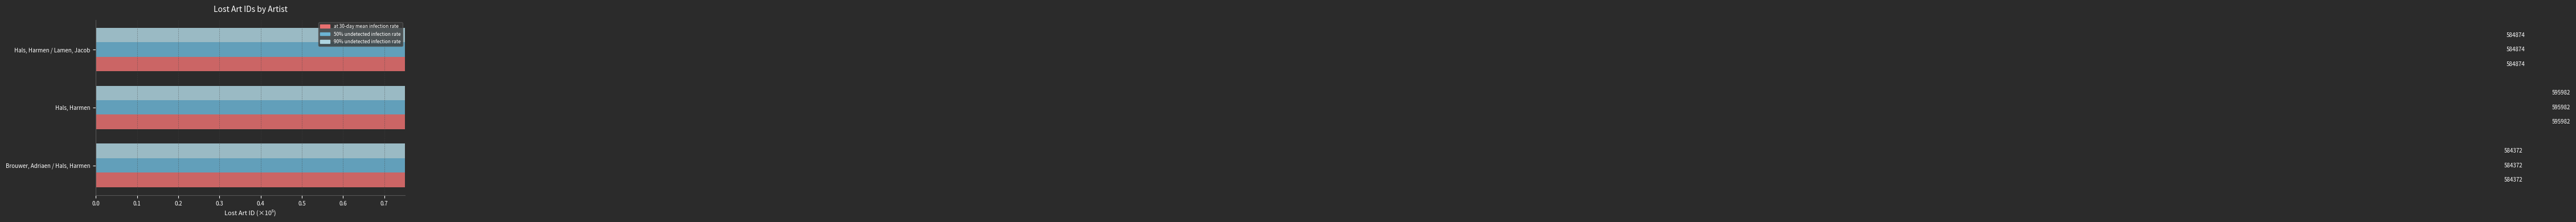

Is it true that 50% undetected infection rate equals 5.8 at 0.0?

True